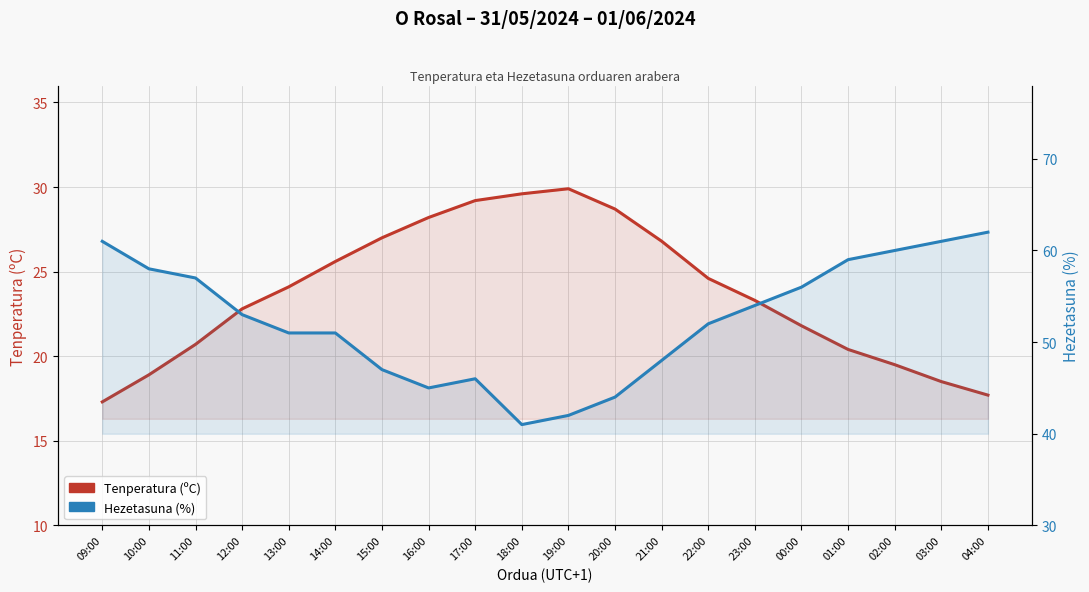

Which category has the highest value in the Hezetasuna (%) series?

04:00